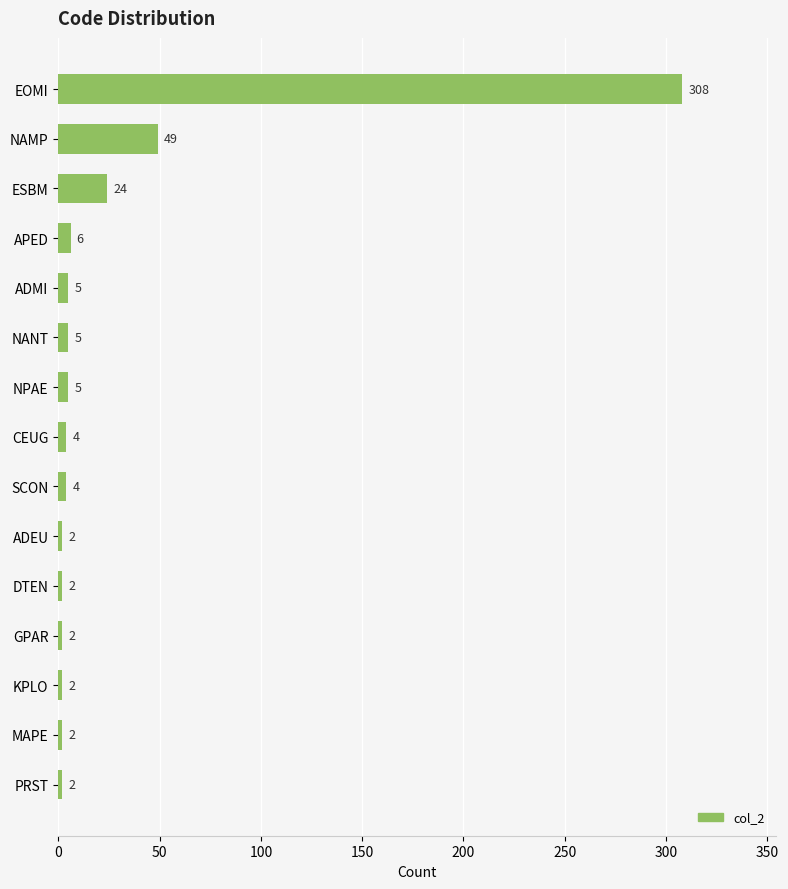

Does the chart contain stacked bars?

No